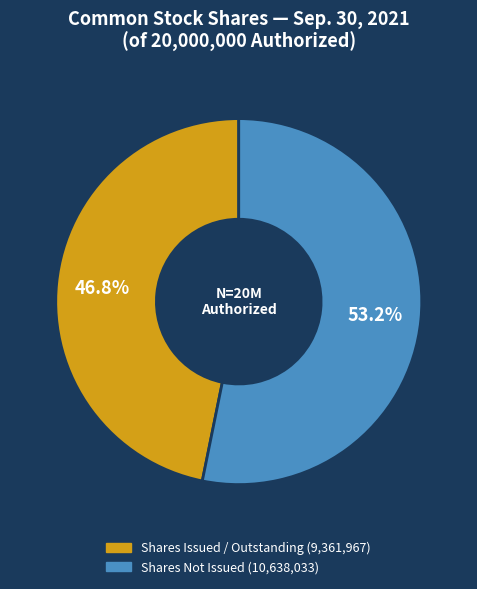

Count the number of slices in the pie.

2